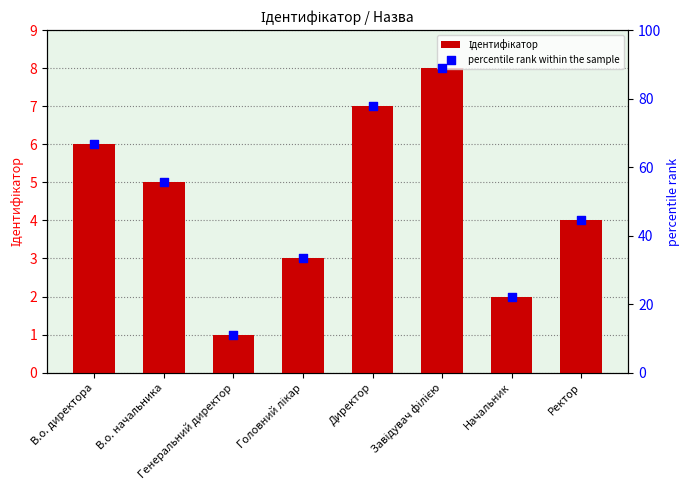

Is the value of Ідентифікатор at В.о. директора greater than the value of percentile rank within the sample at В.о. директора?

No